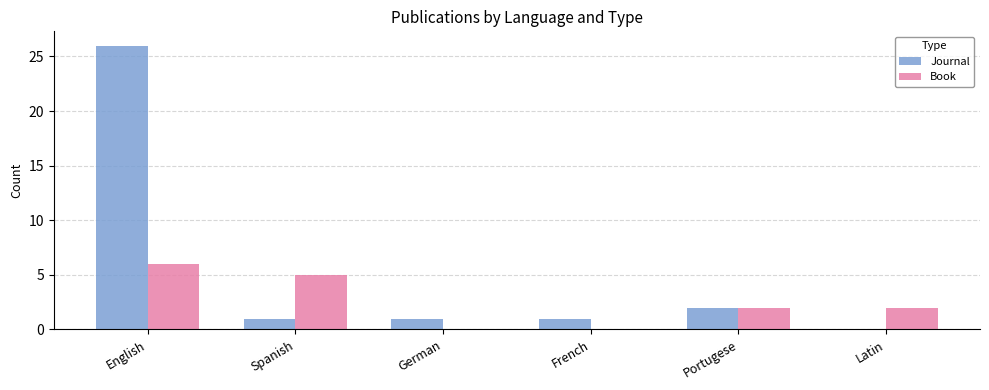

What is the sum of the Journal values at English and Spanish?

27